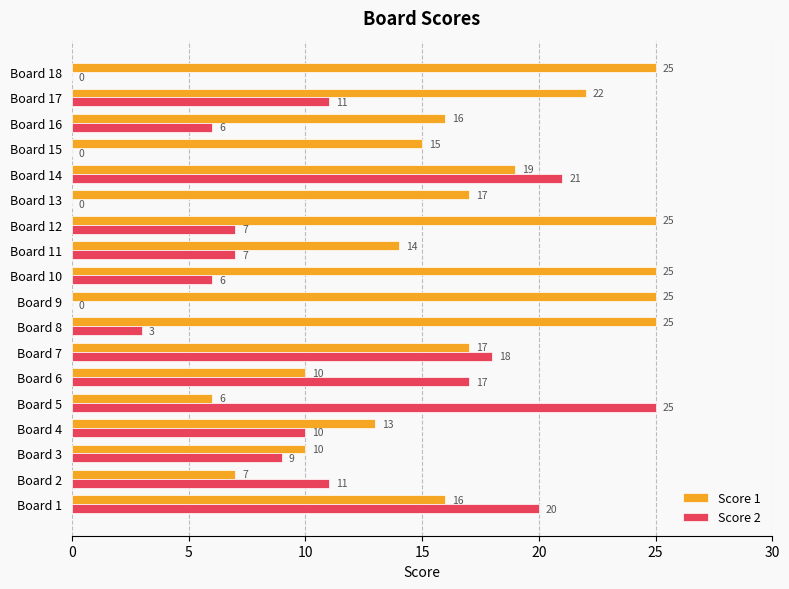

Which series has the largest total across all categories?

Score 1